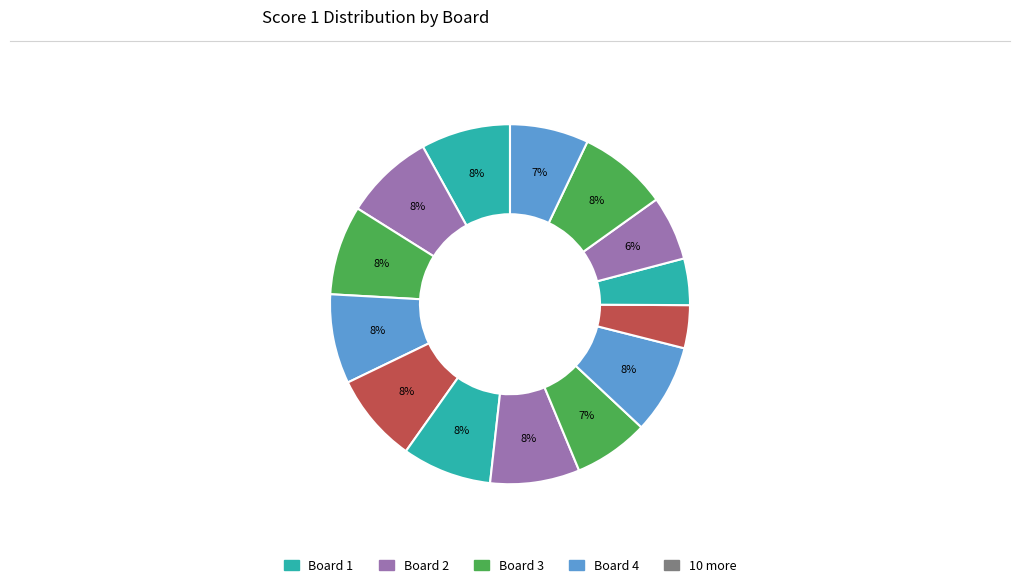

Count the number of slices in the pie.

14